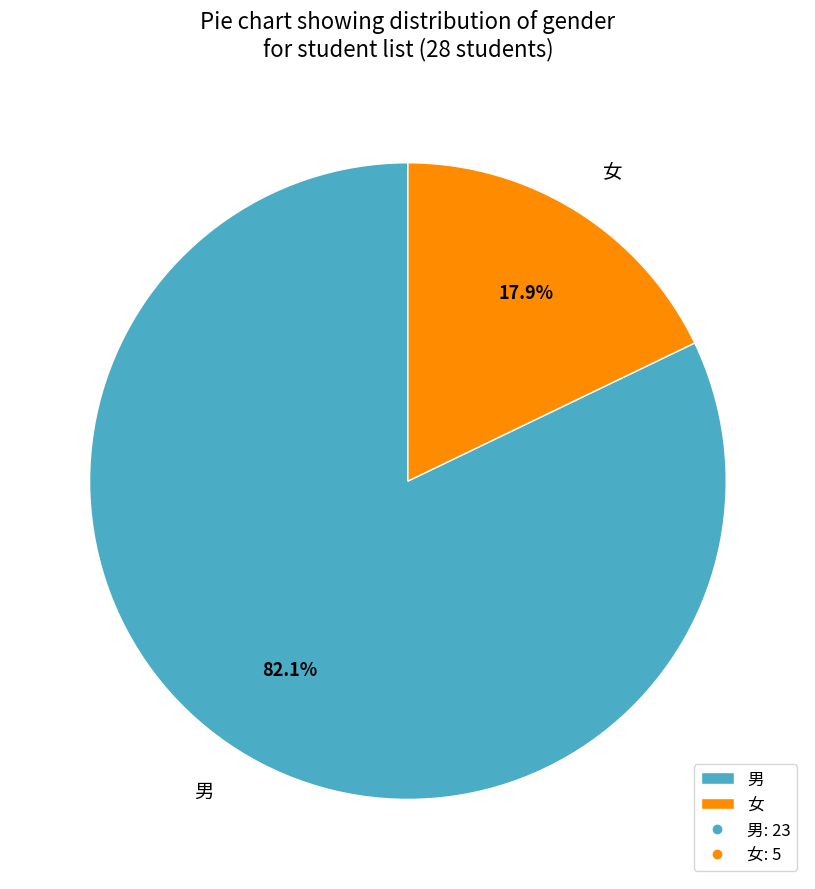

To the nearest percent, what is the difference between the largest and smallest slice percentages?

64%